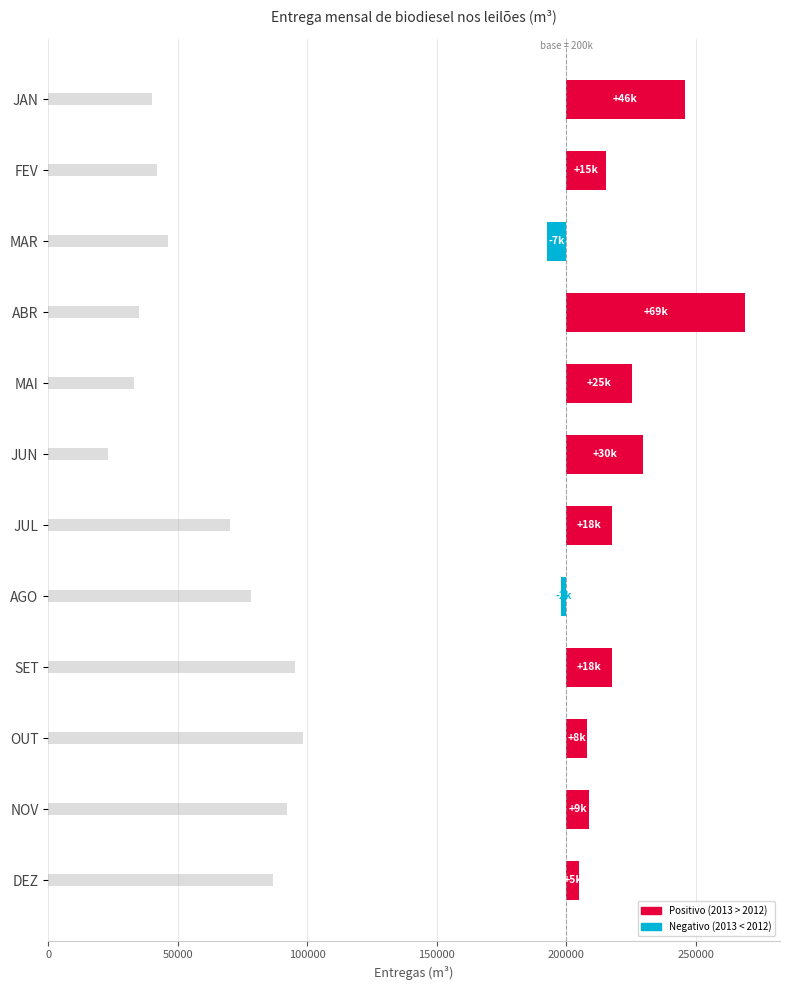

What is the maximum value shown in the chart?

69030